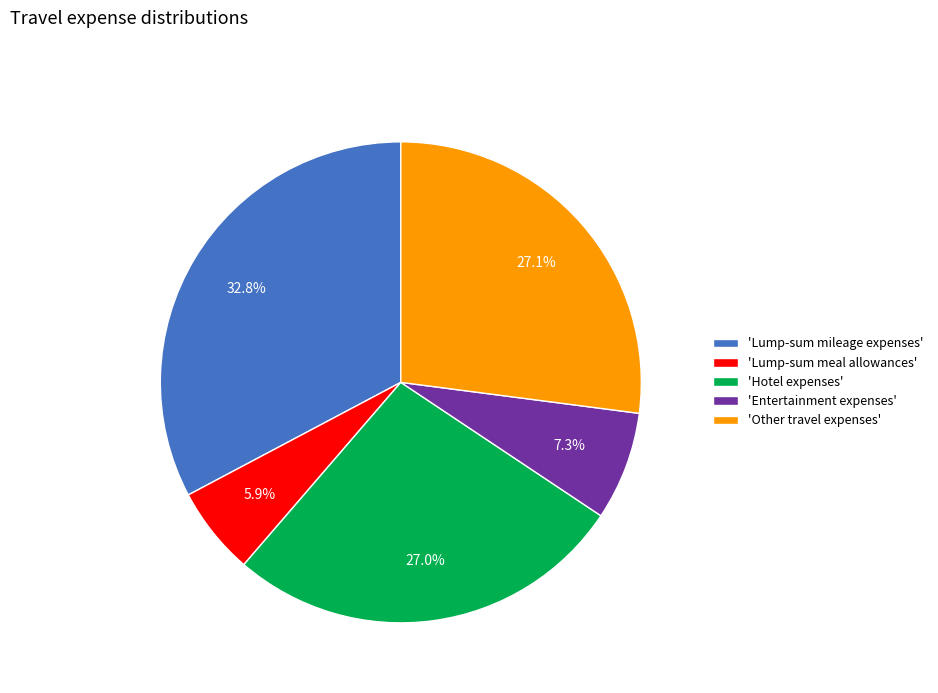

Between 'Entertainment expenses' and 'Hotel expenses', which is larger?

'Hotel expenses'